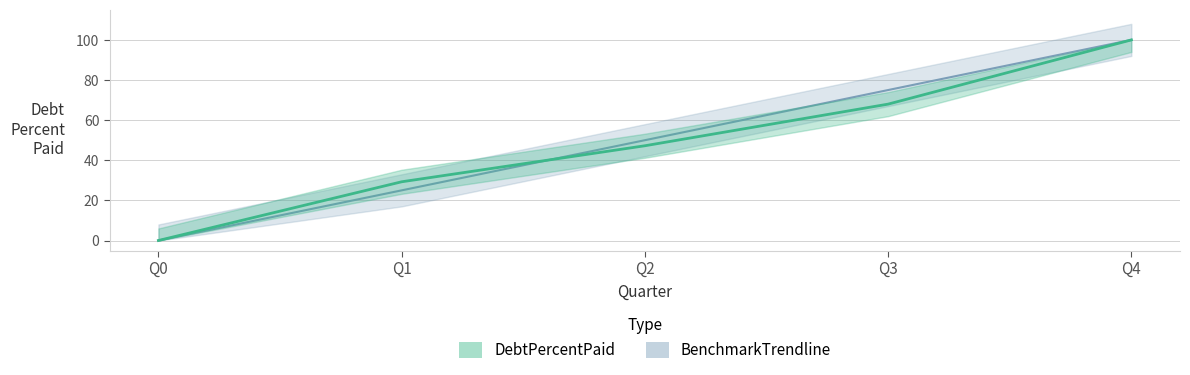

List the series in order of their peak value, highest first.

DebtPercentPaid, BenchmarkTrendline